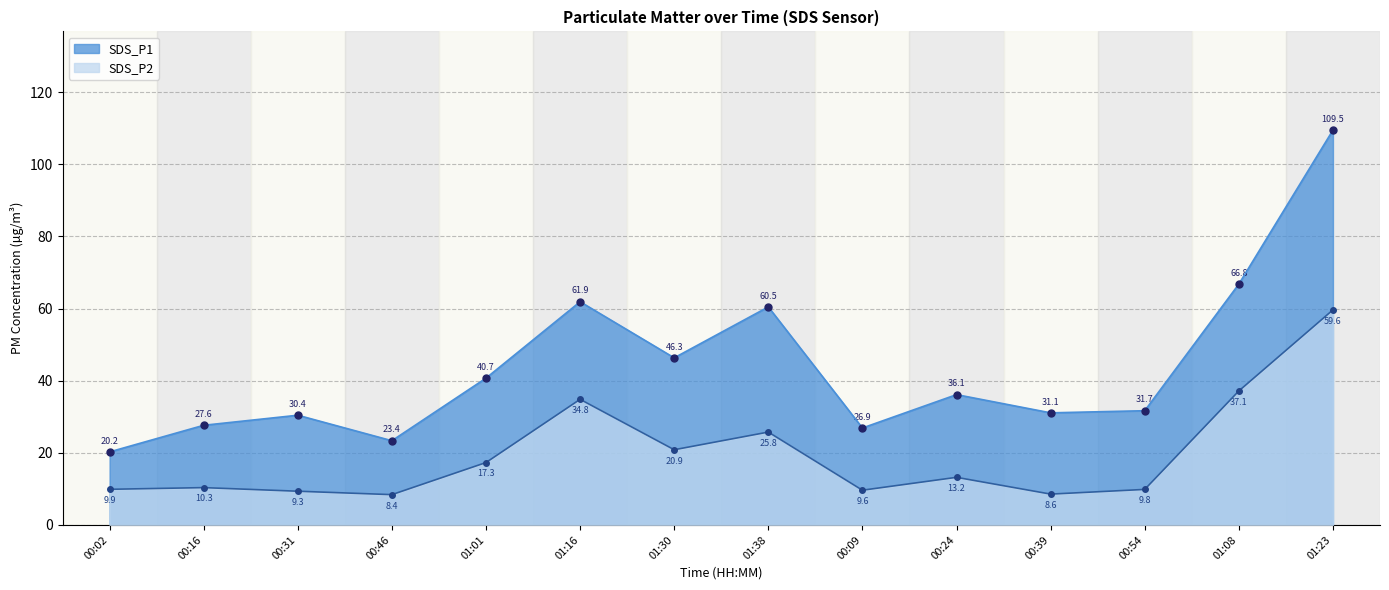

Rank the categories by SDS_P1 value from lowest to highest.

00:02, 00:46, 00:09, 00:16, 00:31, 00:39, 00:54, 00:24, 01:01, 01:30, 01:38, 01:16, 01:08, 01:23